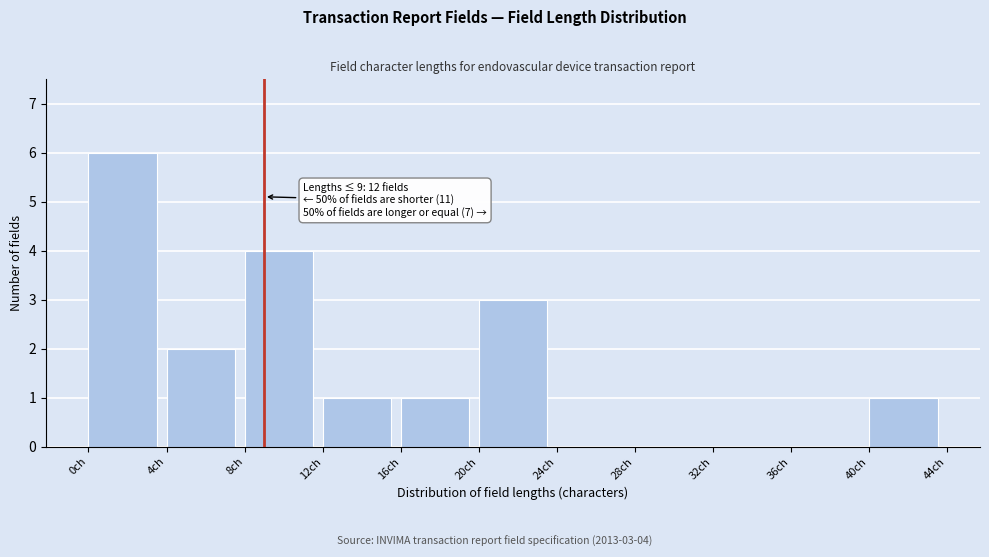

Over which range of the x-axis is the bar tallest?

0 to 4